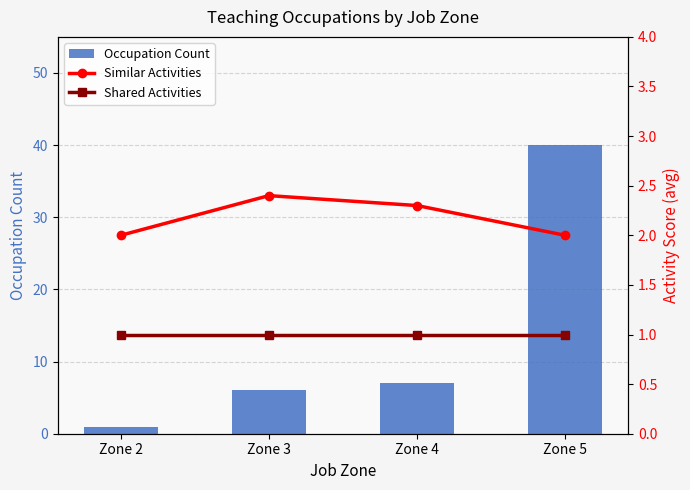

What is the total value across all series at Zone 3?

9.4